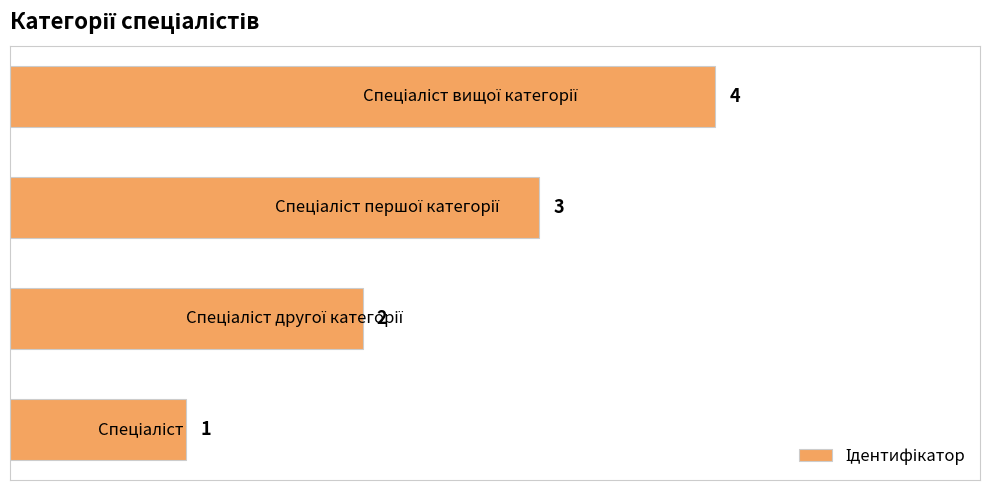

What is the difference between the second highest and minimum values?

2